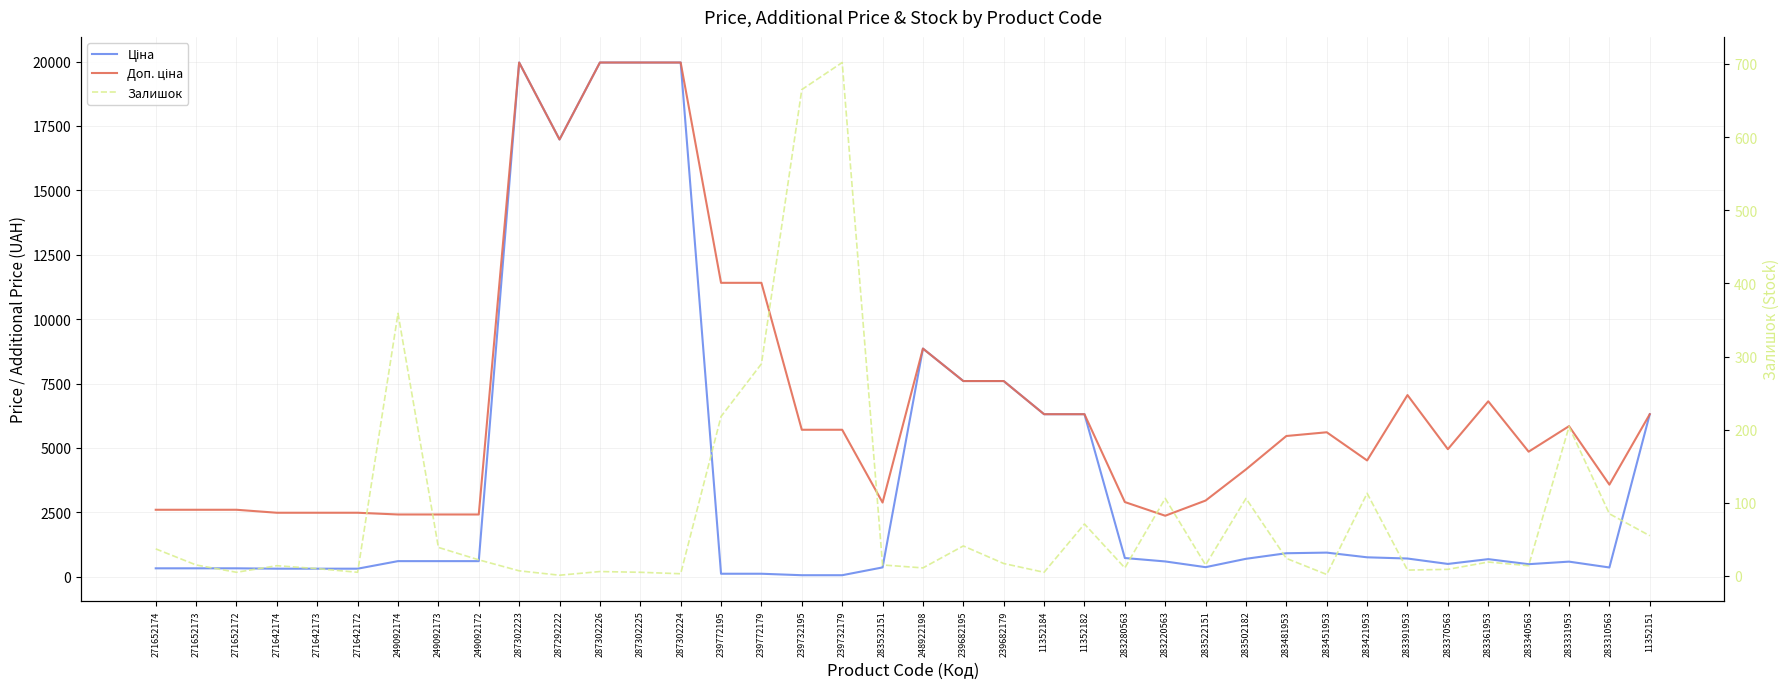

Is it true that Залишок equals 60.6 at 239682195?

False